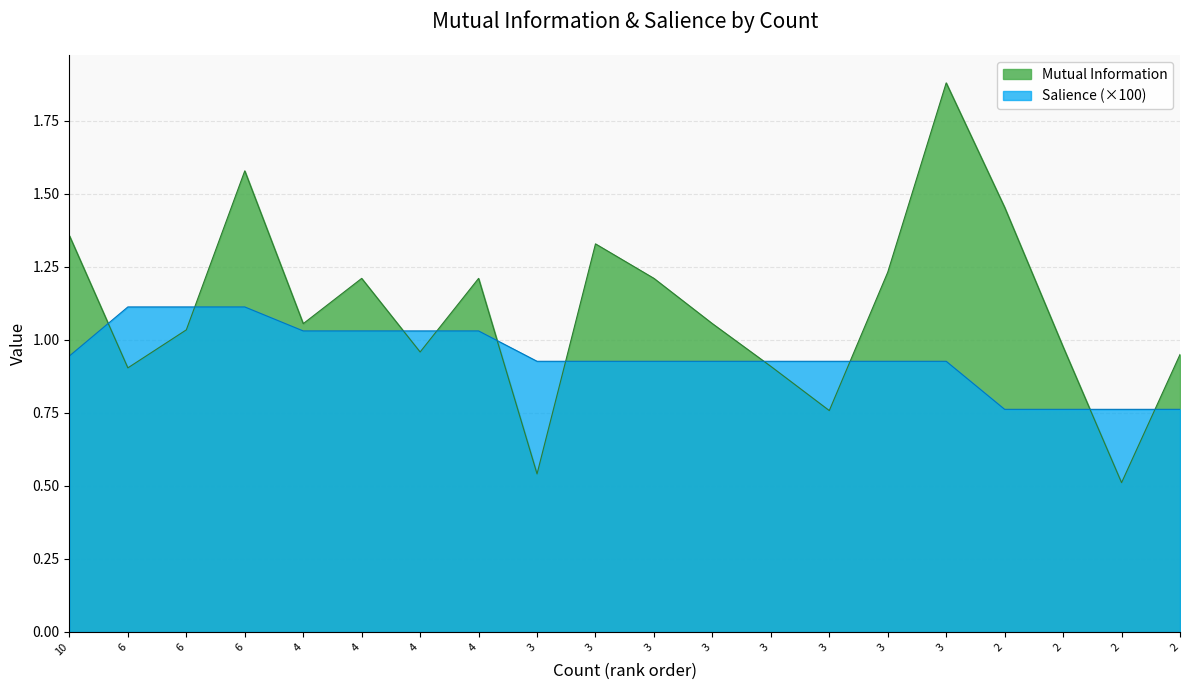

Which category has the lowest value in the Mutual Information series?

2